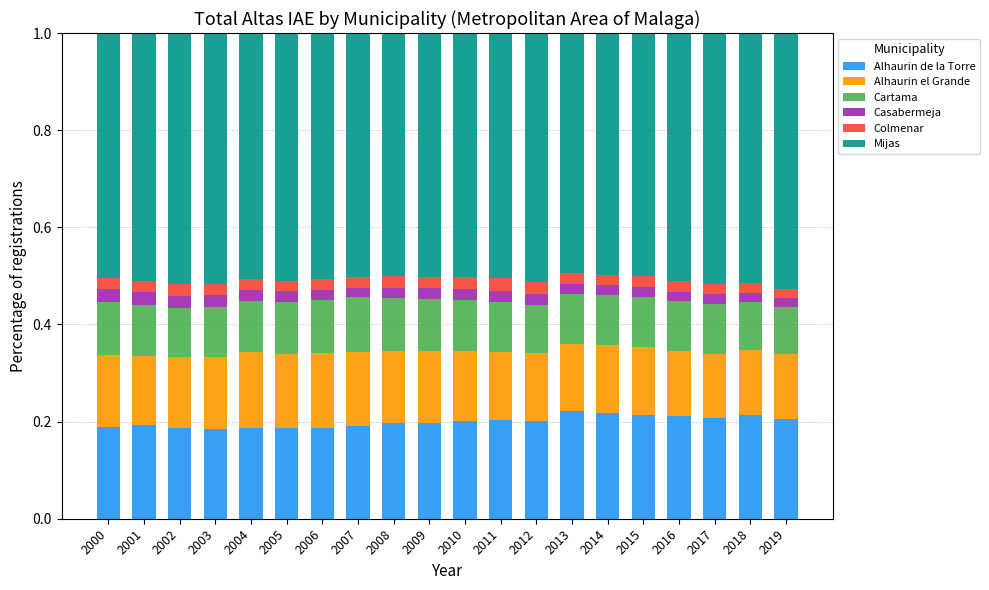

Does the chart contain any negative values?

No